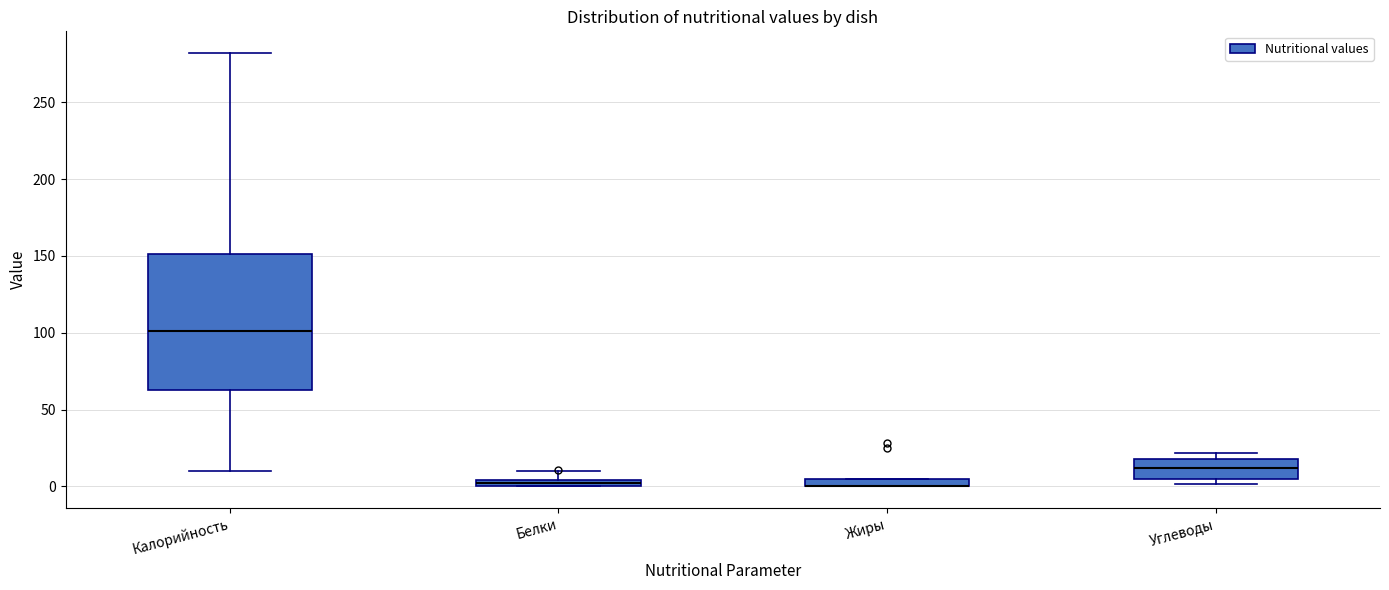

Comparing the boxes themselves (not the whiskers), which one is the tallest?

Калорийность